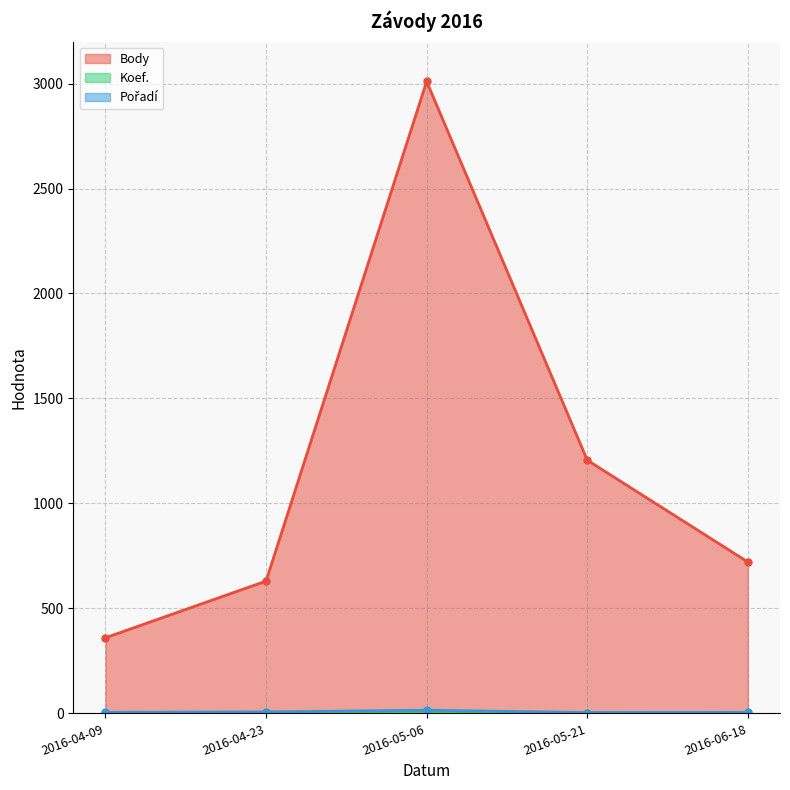

What is the difference between the second highest and minimum values in the Body series?

846